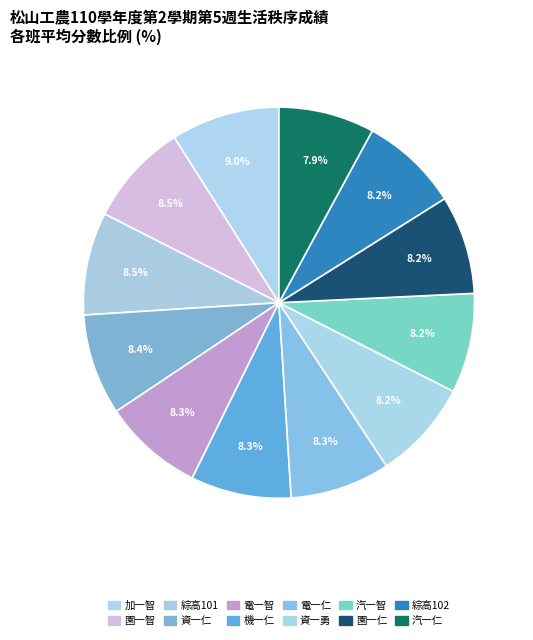

To the nearest percent, what portion does 園一仁 represent?

8%